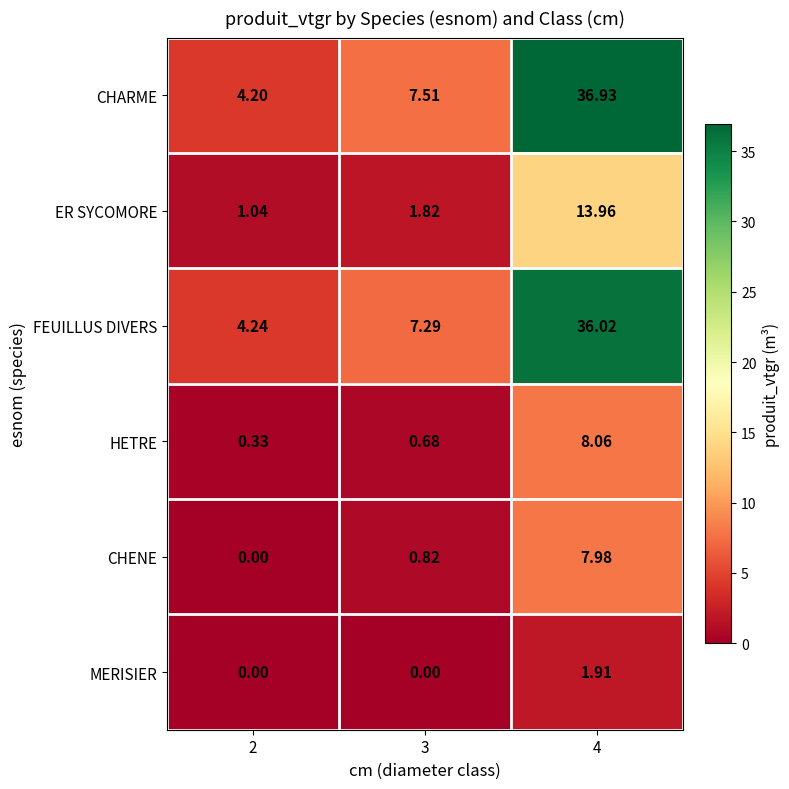

Between 2 and 4, which series saw the biggest shift?

CHARME